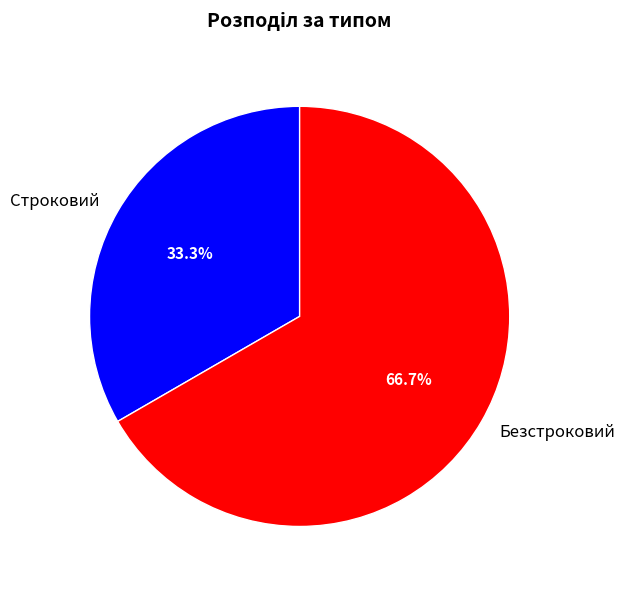

To the nearest percent, what percentage of the pie is Строковий?

33%